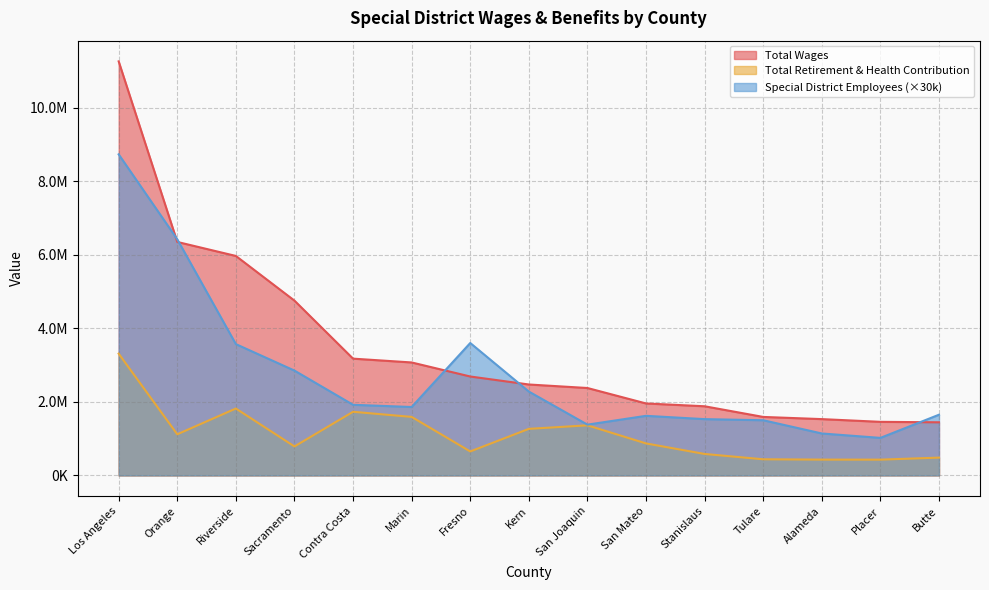

True or false: Total Wages and Total Retirement & Health Contribution cross at least once.

False